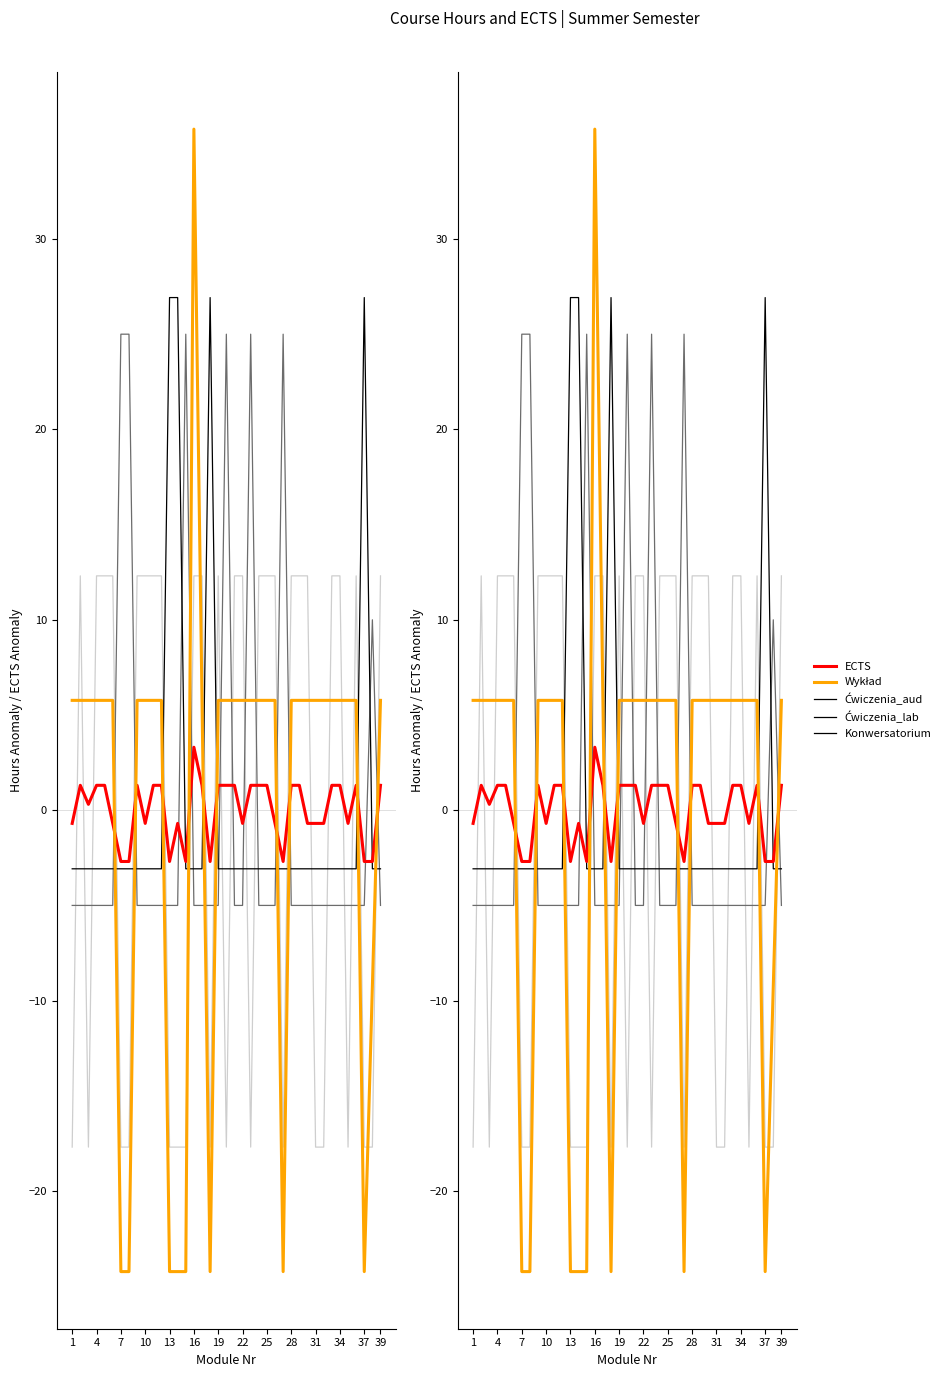

The value of Ćwiczenia_aud at 28 is 12.3. True or false?

True